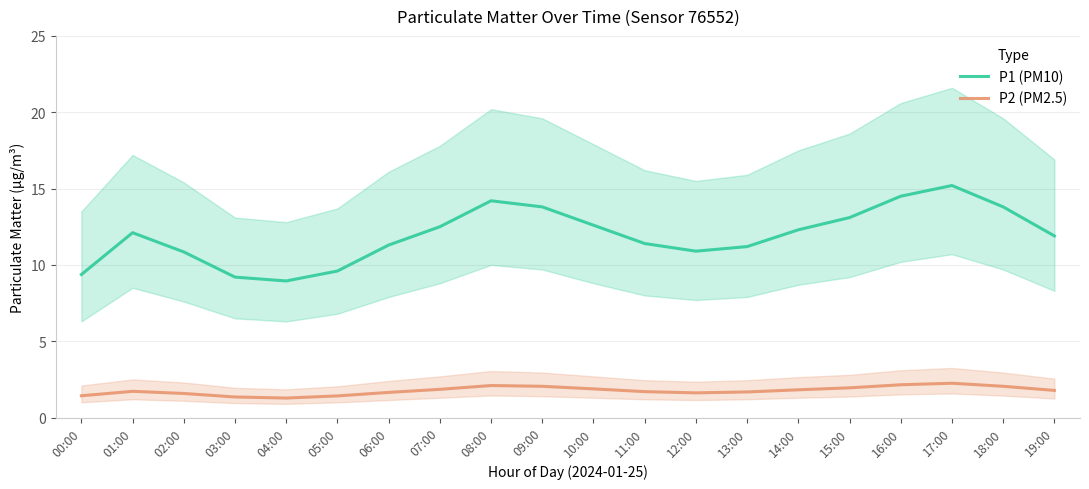

Between 16:00 and 03:00, which is larger?

16:00